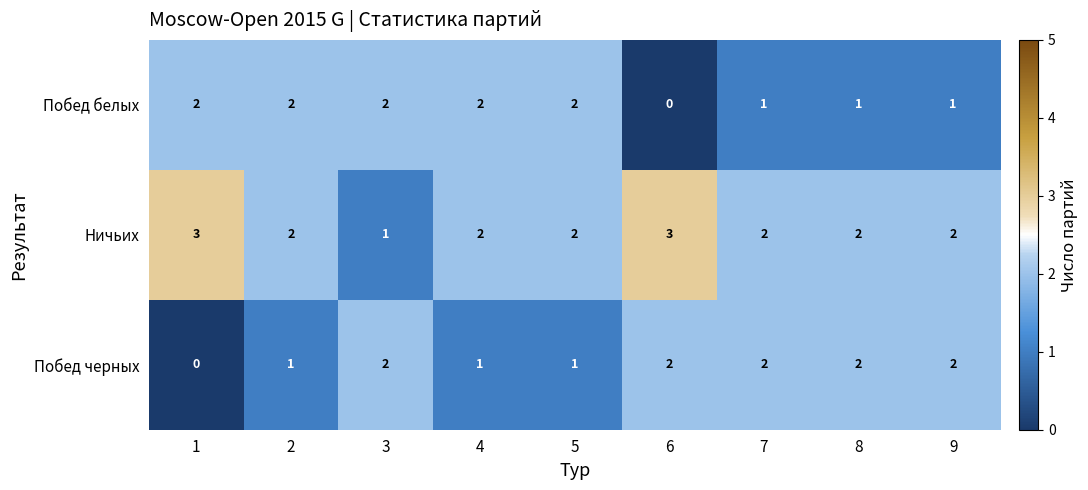

How many Ничьих values are between 2 and 3?

8